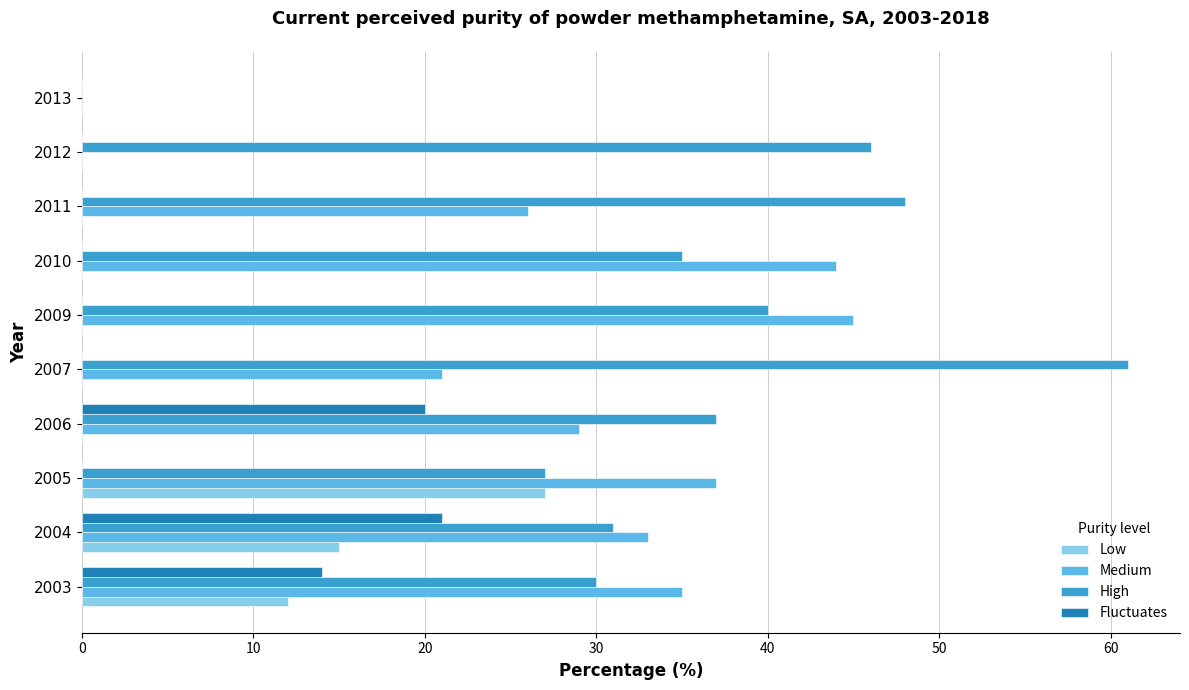

What are all the series names shown in the legend?

Low, Medium, High, Fluctuates